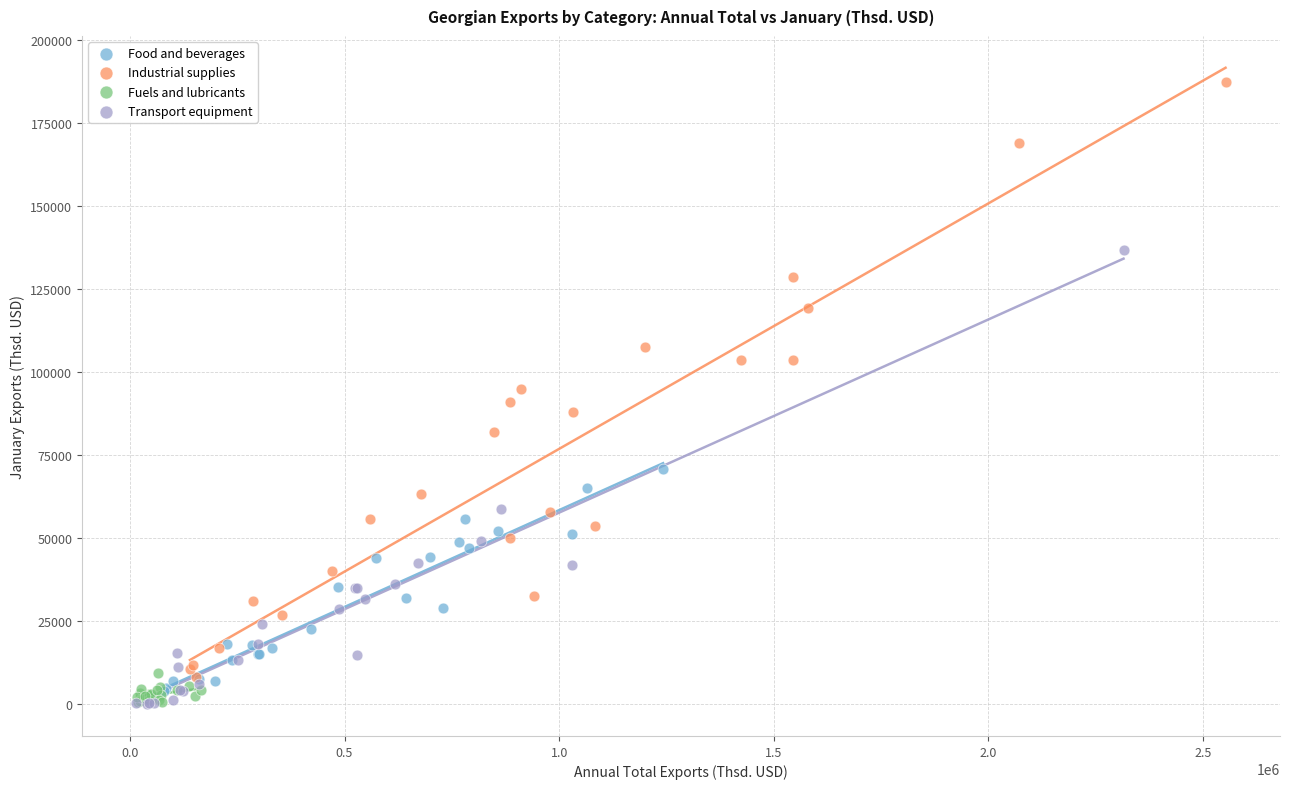

Which series has the largest Y range (max minus min)?

Industrial supplies